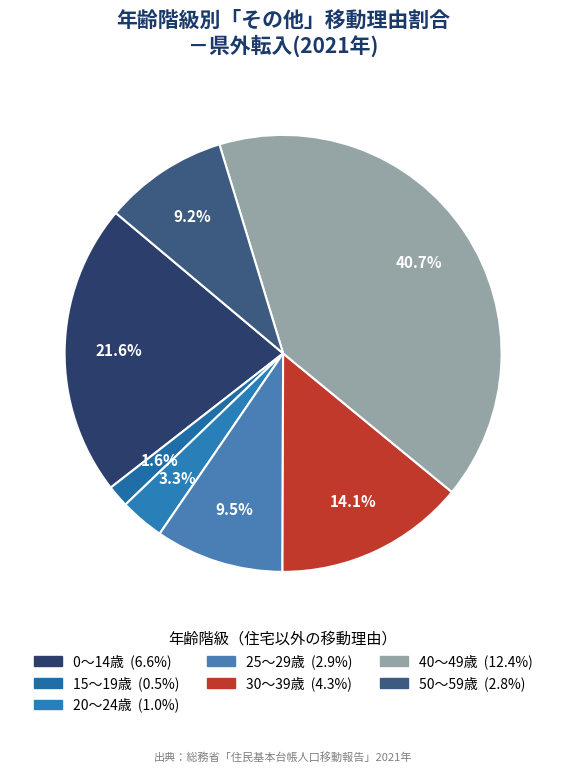

How many slices are in this pie chart?

7